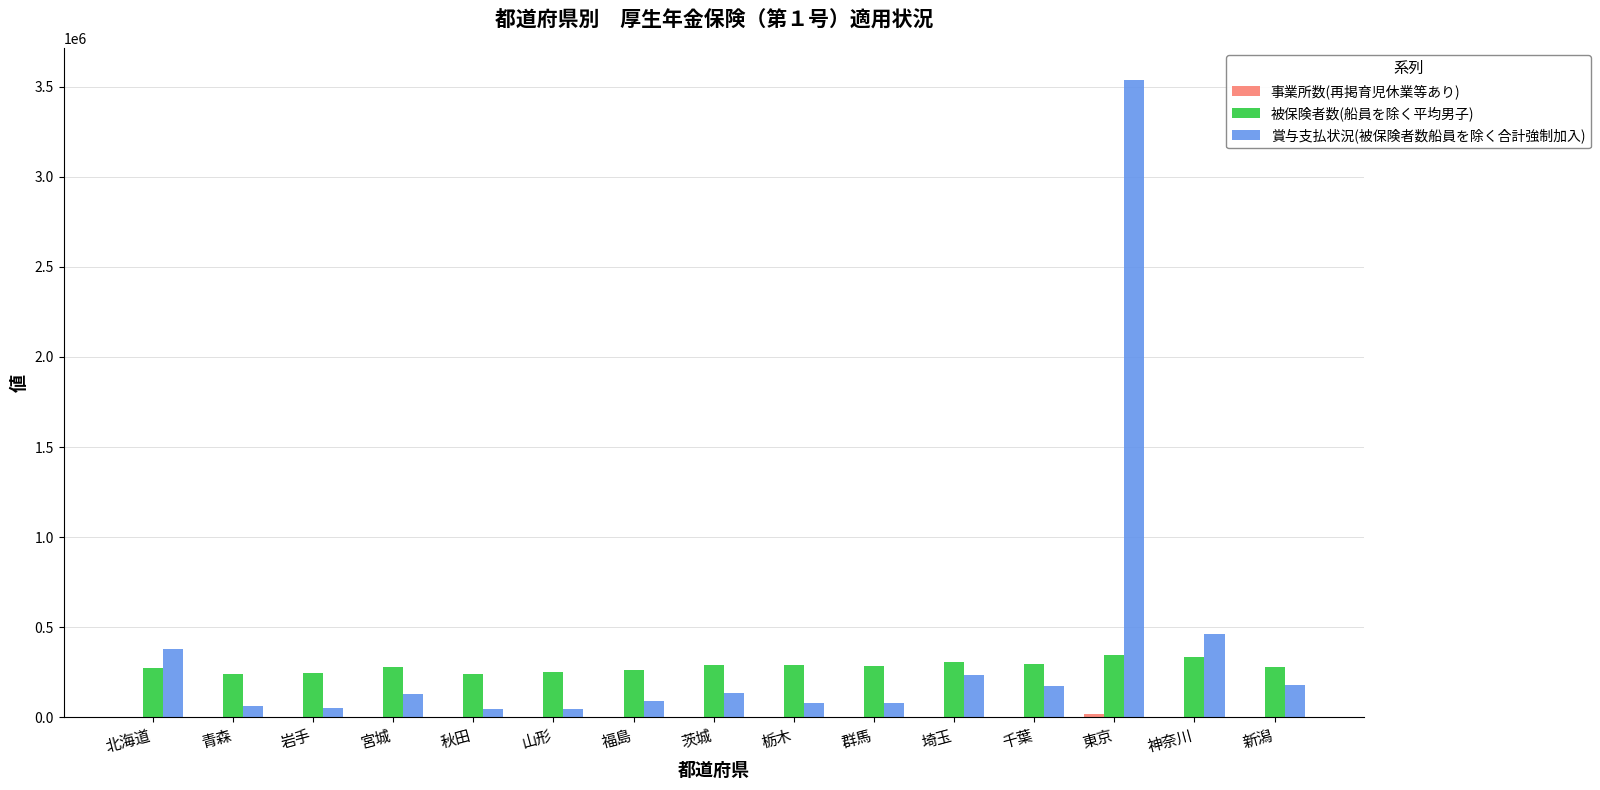

At which category does the chart reach its peak across all series?

東京